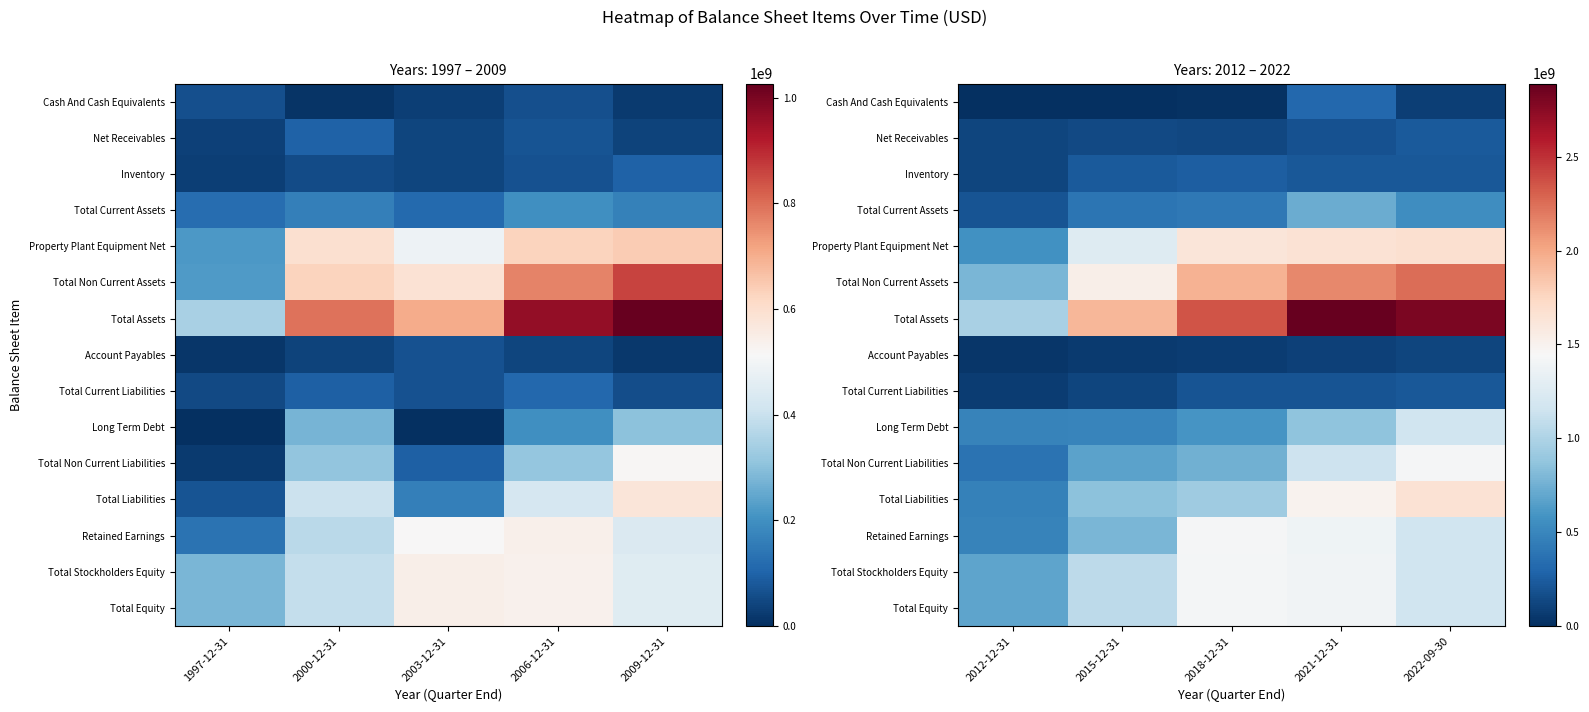

The value of Total Current Assets at 2015-12-31 is 87302778. True or false?

False